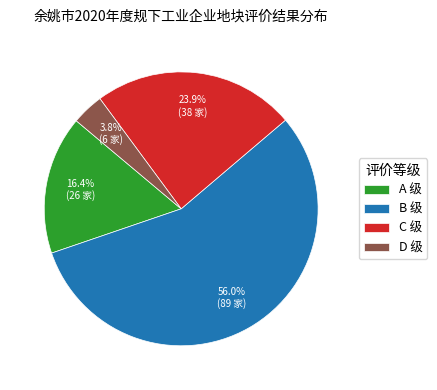

Do C 级 and D 级 together represent more than half of the pie?

No